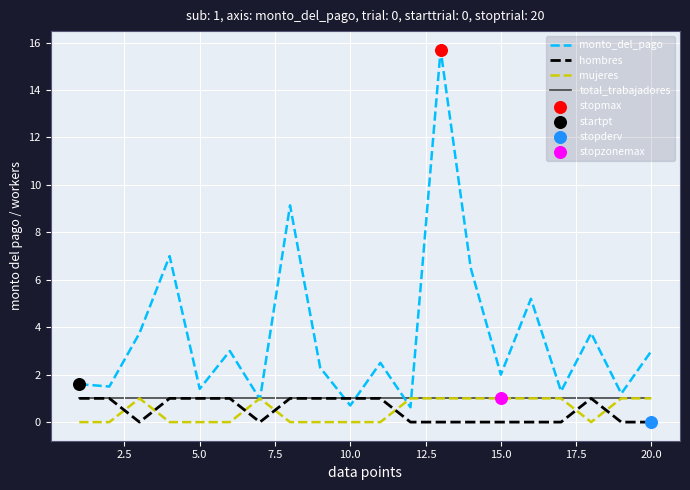

Which series has the largest total across all categories?

monto_del_pago